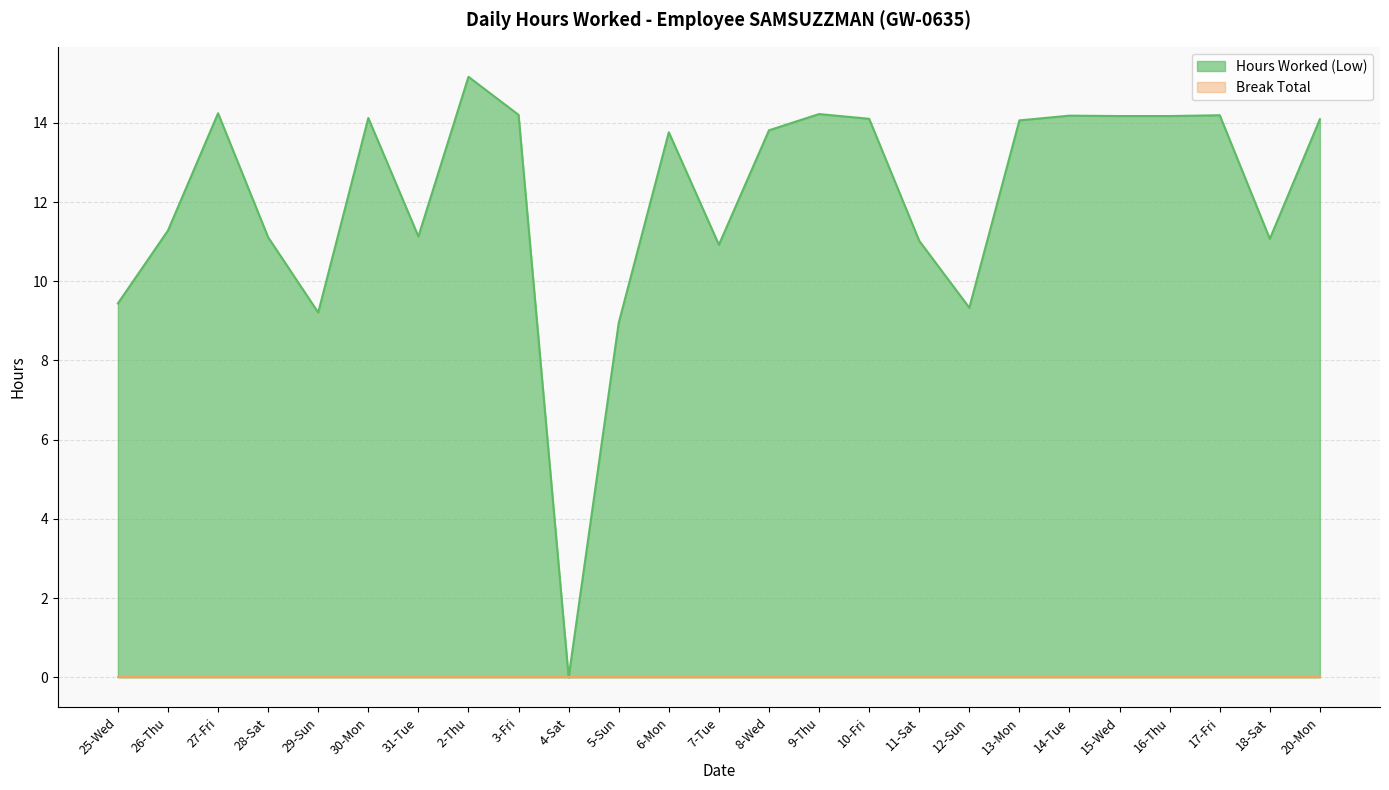

True or false: the data shows 11.1 at 28-Sat.

True